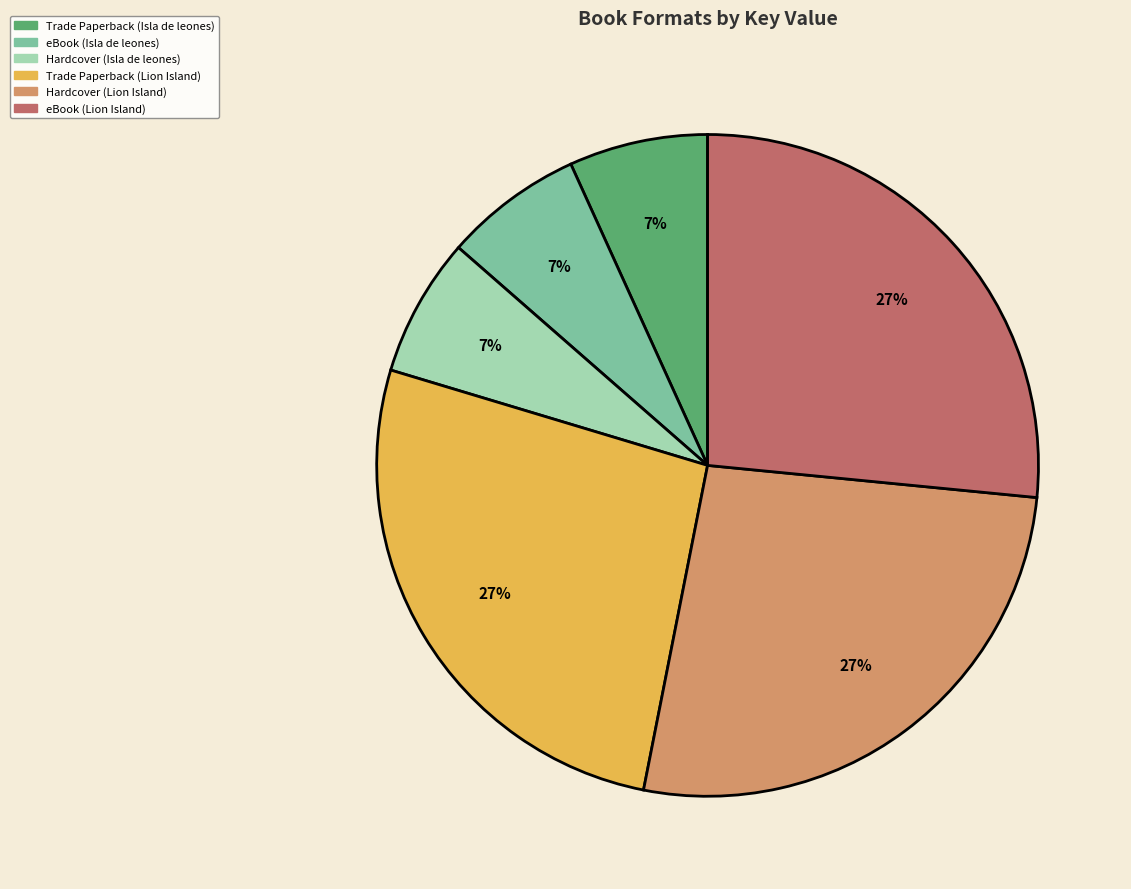

How many slices are in this pie chart?

6